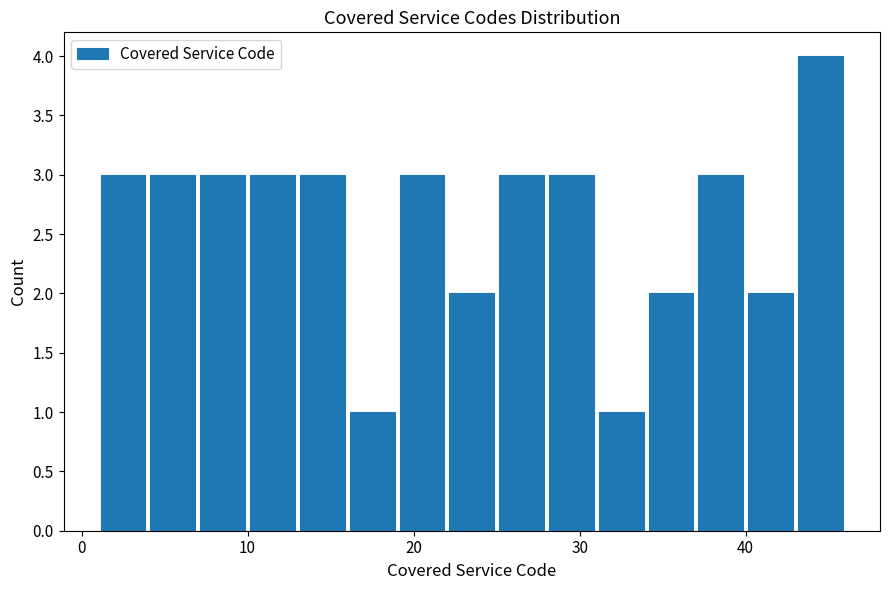

Around what value on the x-axis is the tallest bar? Give the approximate position of its centre, as read against the axis.

45